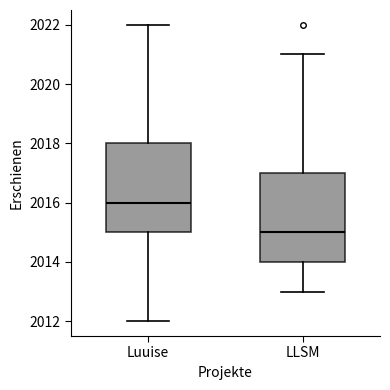

Where does the upper whisker of the box for LLSM end on the y-axis? The values are not printed on the chart, so give them approximately, as read against the axis.

2021